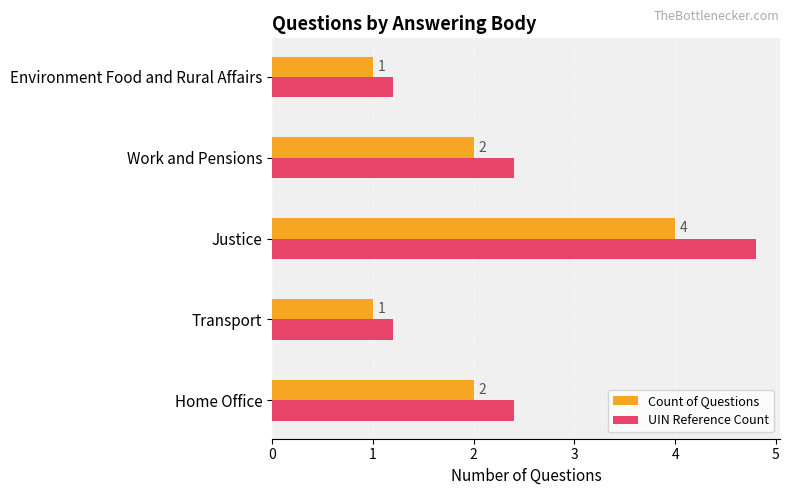

Which series has the largest range (max minus min)?

UIN Reference Count